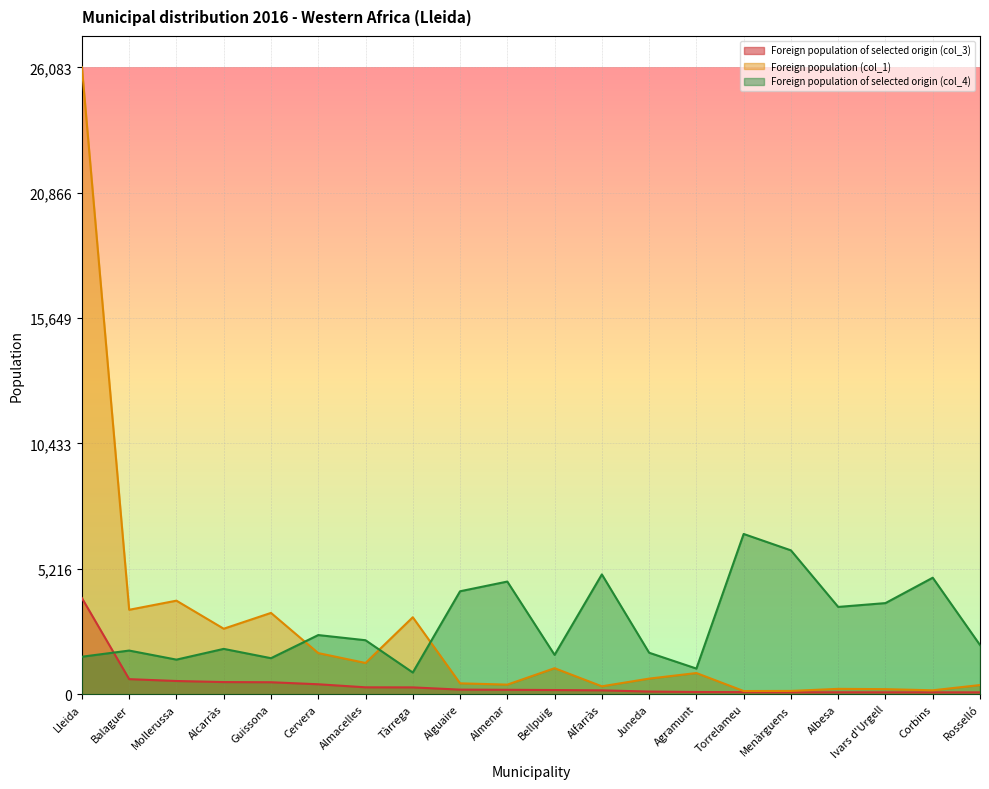

True or false: Foreign population of selected origin (col_4) and Foreign population of selected origin (col_3) cross at least once.

True